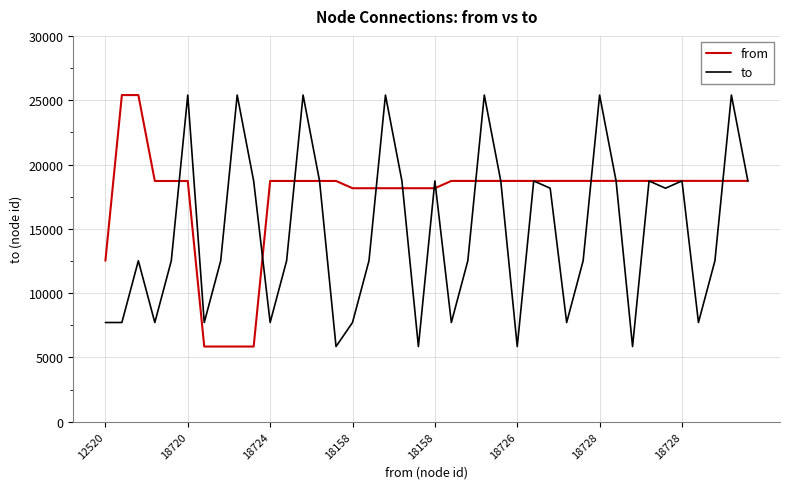

What is the minimum value shown in the chart?

5852